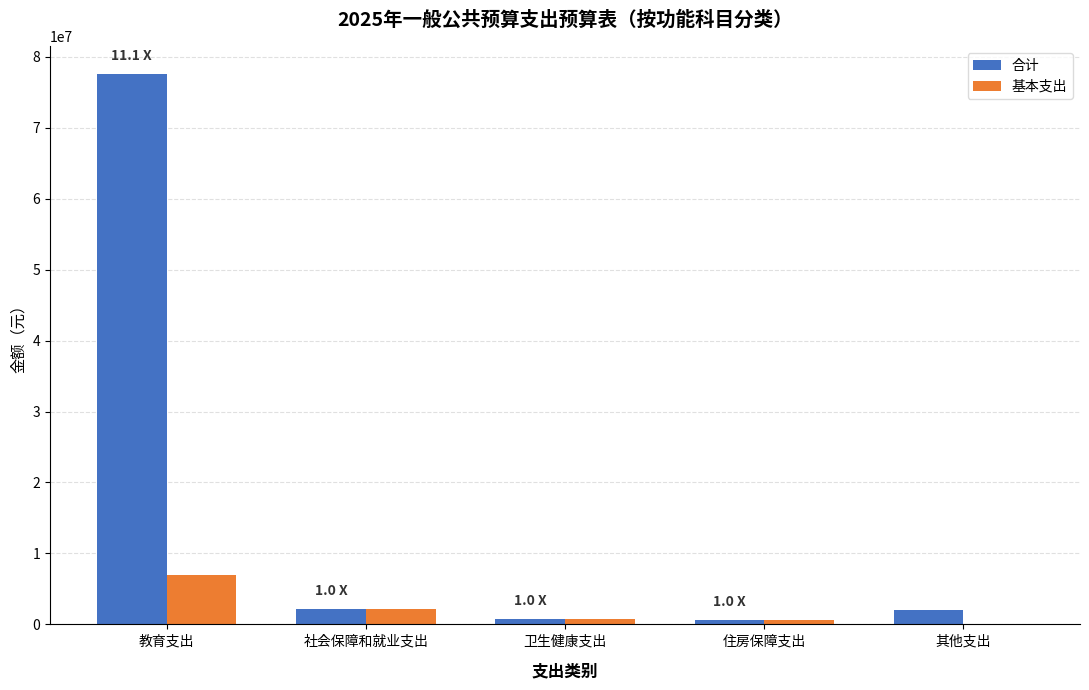

The value of 基本支出 at 其他支出 is 0. True or false?

True